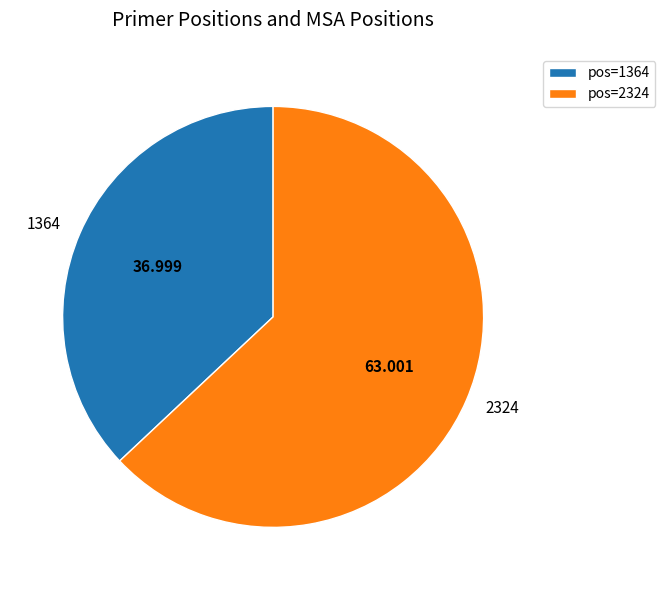

Which has a higher value, 1364 or 2324?

2324